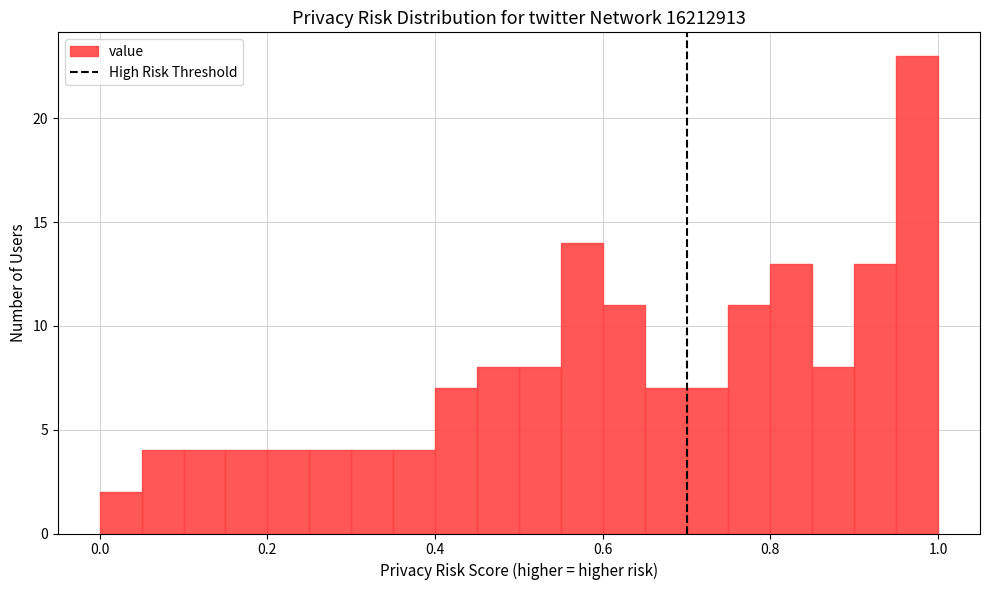

Read against the x-axis, roughly where is the centre of the tallest bar?

0.98